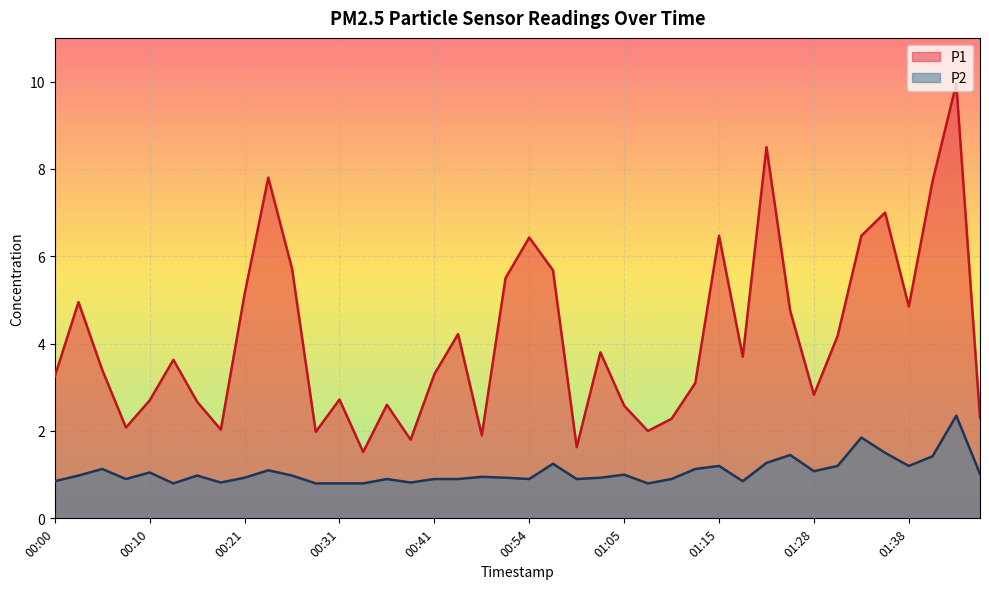

True or false: P2 and P1 intersect in this chart.

False